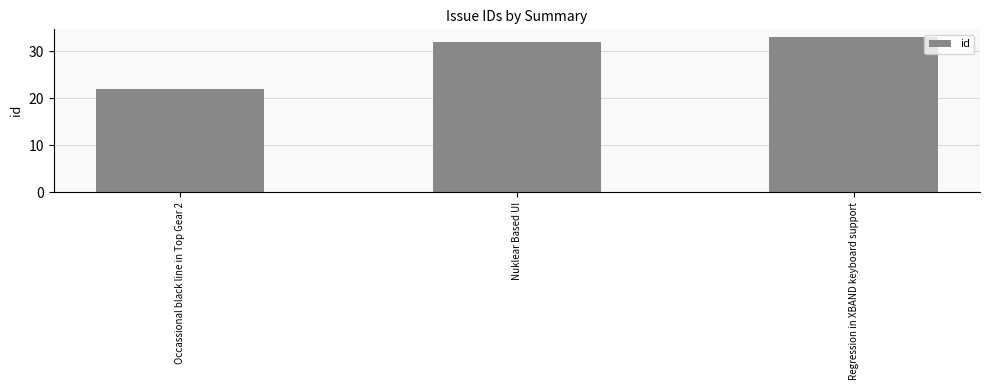

Reading right to left, transcribe all the data shown in this chart.

33	32	22